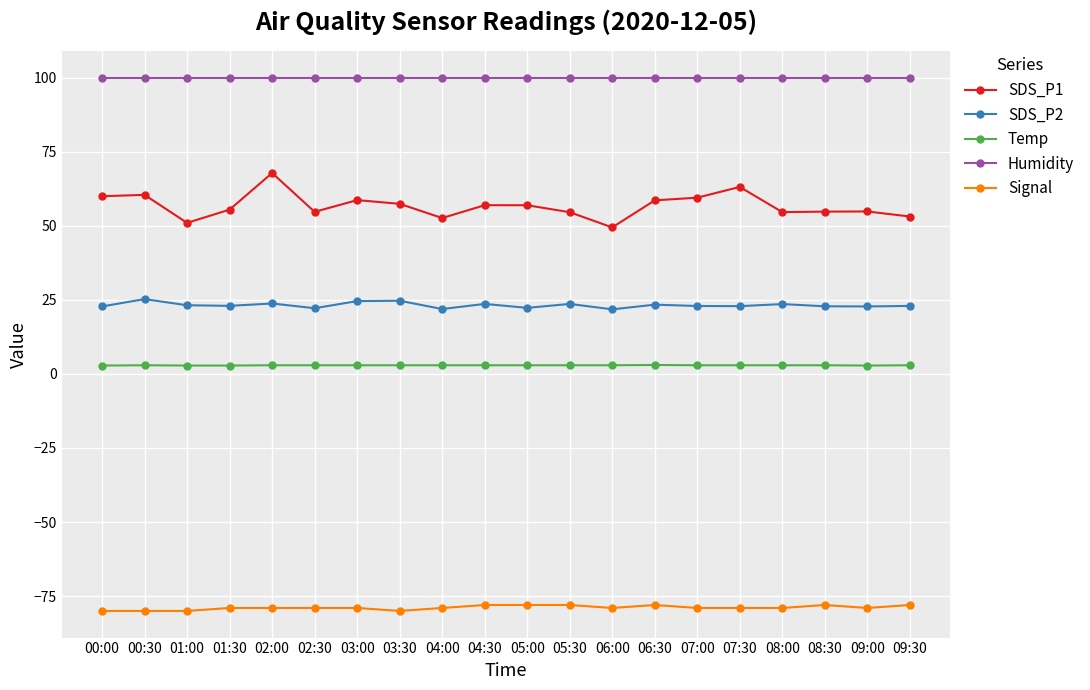

What is the maximum value shown in the chart?

99.9